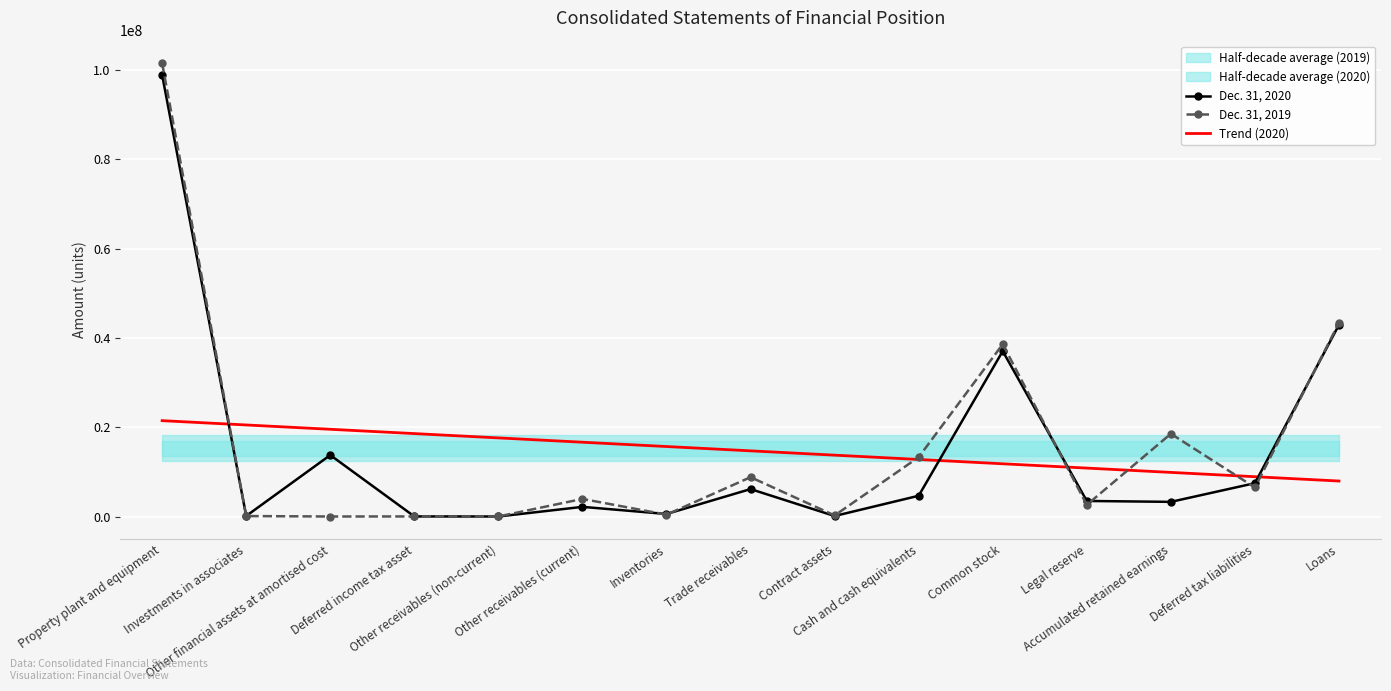

How many values in the Dec. 31, 2020 series exceed 3488875?

7